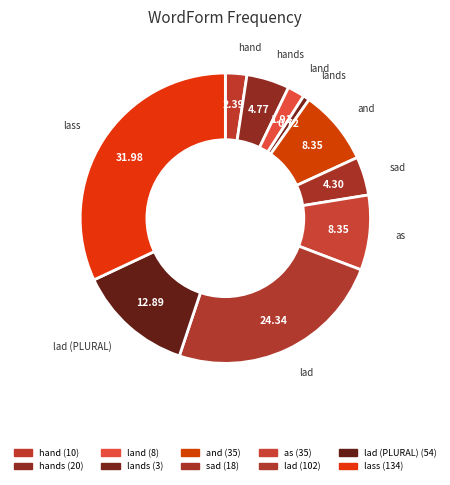

Is there any slice that represents more than half of the pie?

No